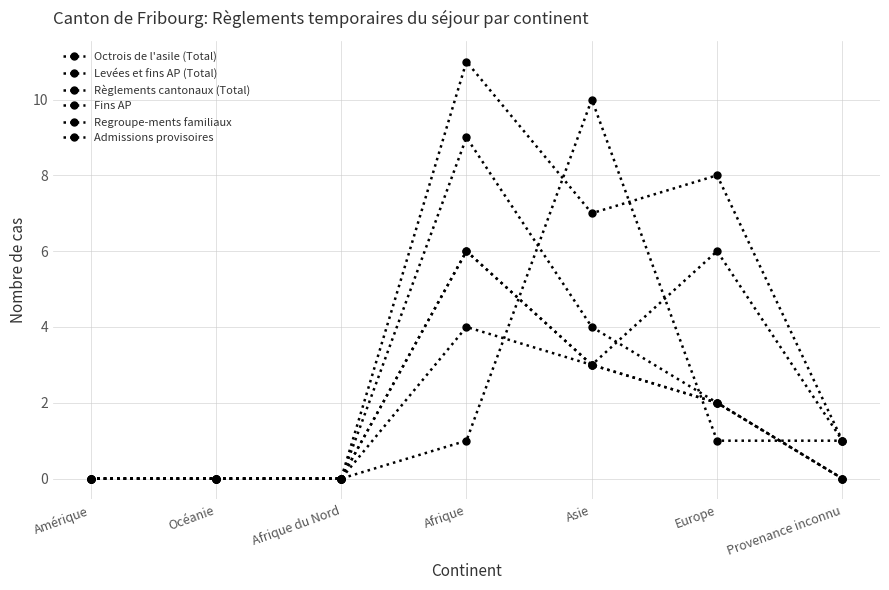

Rank the series at Provenance inconnu from highest to lowest value.

Octrois de l'asile (Total), Regroupe-ments familiaux, Admissions provisoires, Levées et fins AP (Total), Règlements cantonaux (Total), Fins AP